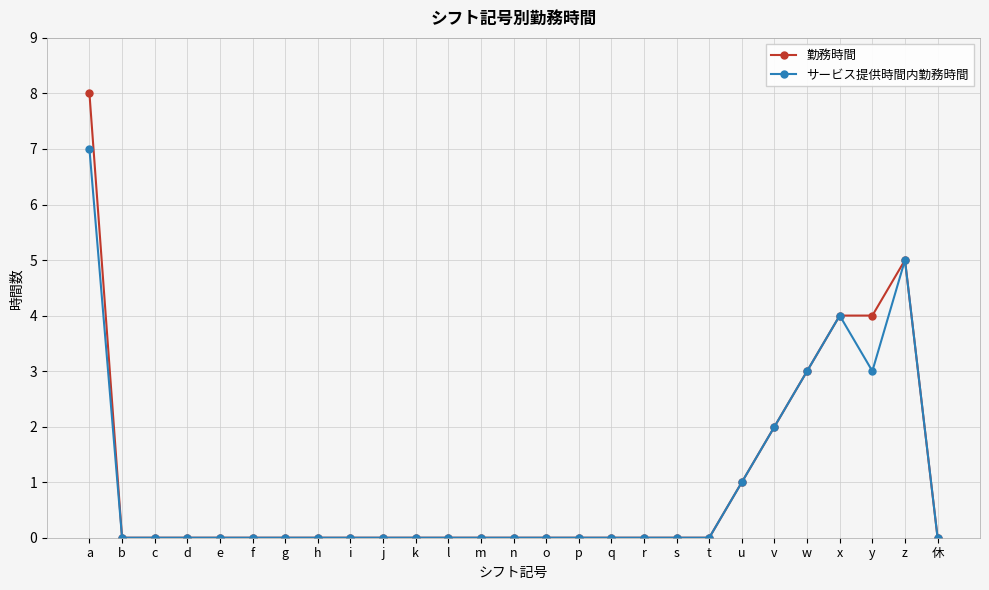

True or false: 勤務時間 has more than 0 interior local peaks.

True